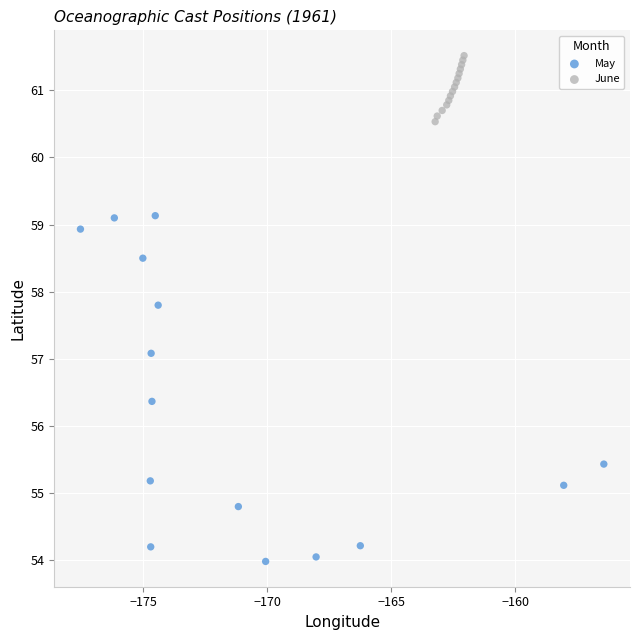

Which series reaches the maximum Y coordinate?

June